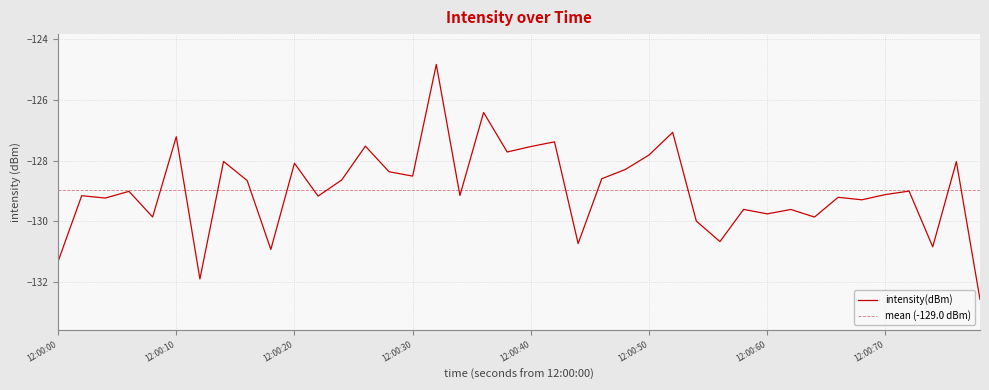

Reading left to right, what are all the values shown in this chart?

-131.3	-129.2	-129.2	-129.0	-129.9	-127.2	-131.9	-128.0	-128.7	-130.9	-128.1	-129.2	-128.6	-127.5	-128.4	-128.5	-124.8	-129.1	-126.4	-127.7	-127.5	-127.4	-130.7	-128.6	-128.3	-127.8	-127.1	-130.0	-130.7	-129.6	-129.8	-129.6	-129.9	-129.2	-129.3	-129.1	-129.0	-130.8	-128.0	-132.6